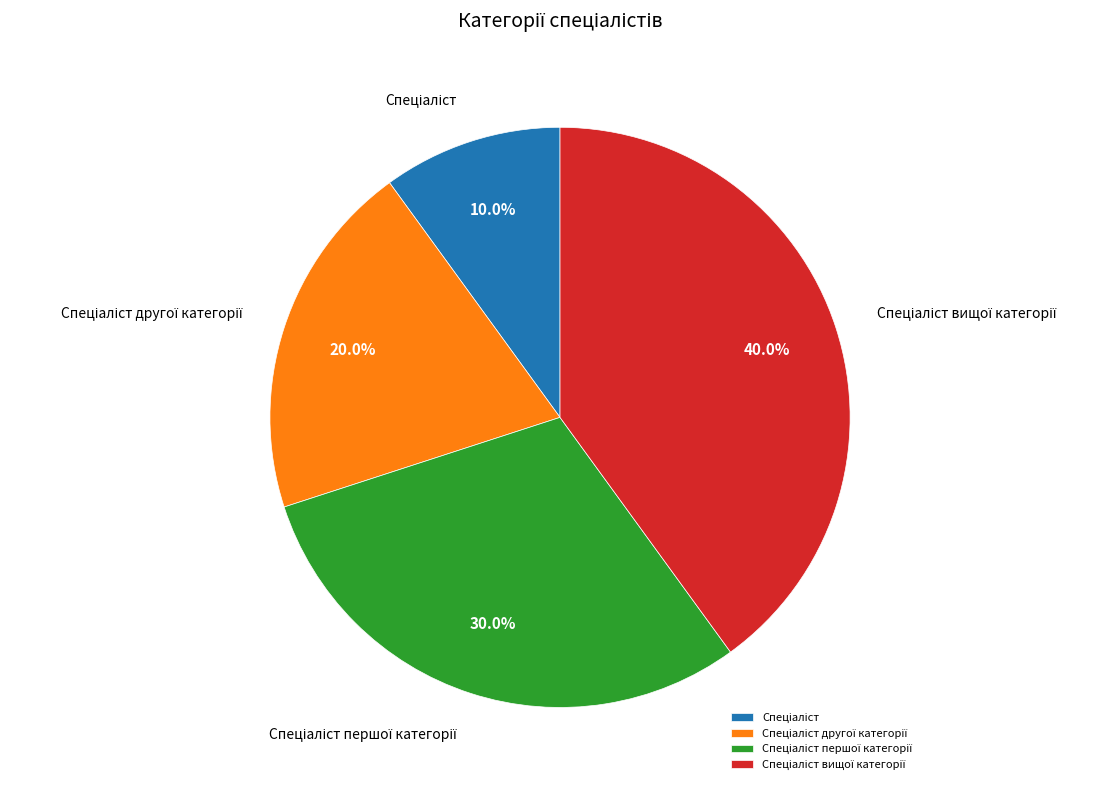

Is there any slice that represents more than half of the pie?

No